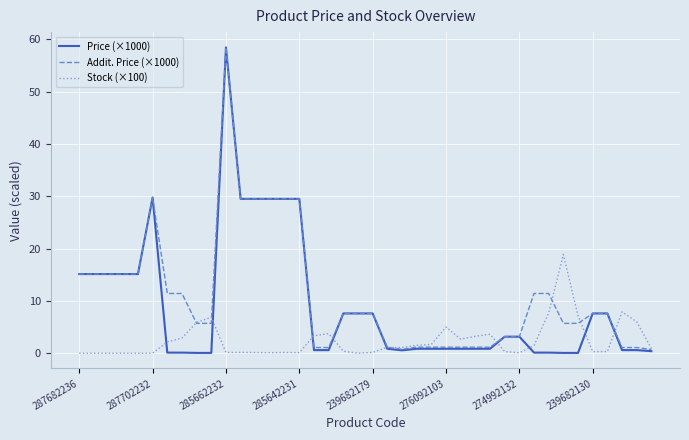

What is the greatest value displayed?

58.4